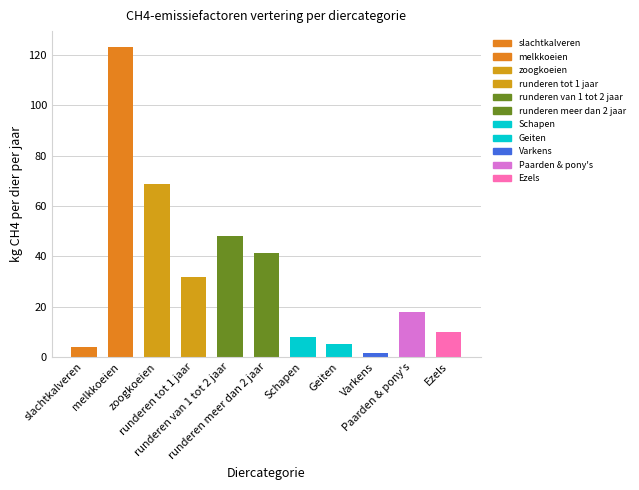

How many values are below 18?

5